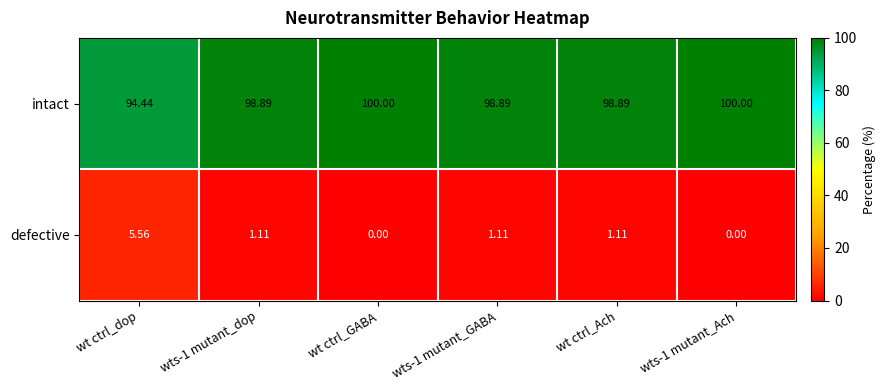

Is the value of intact at wts-1 mutant_GABA greater than the value of defective at wts-1 mutant_dop?

Yes